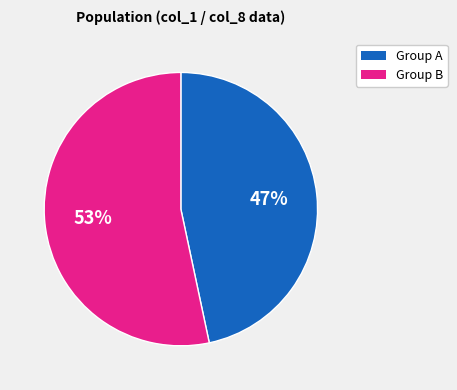

To the nearest percent, what is the average slice percentage?

50%